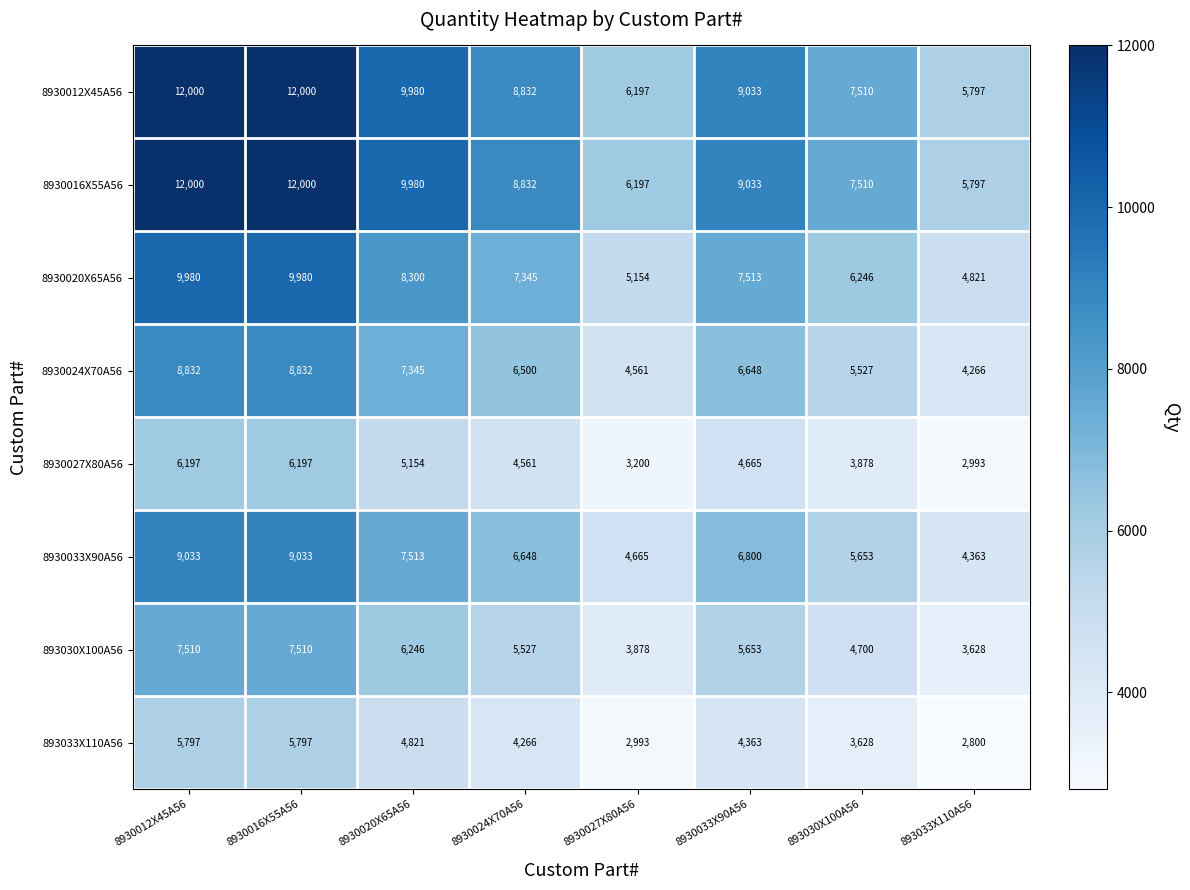

What is the sum of all 8930016X55A56 values?

71349